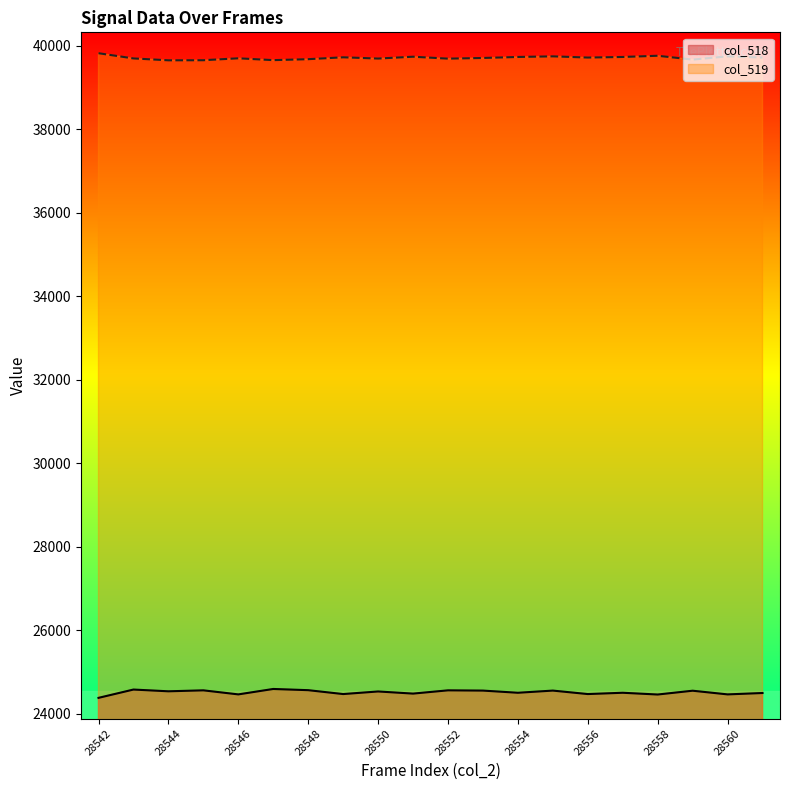

At which label does col_519 reach its peak?

28542